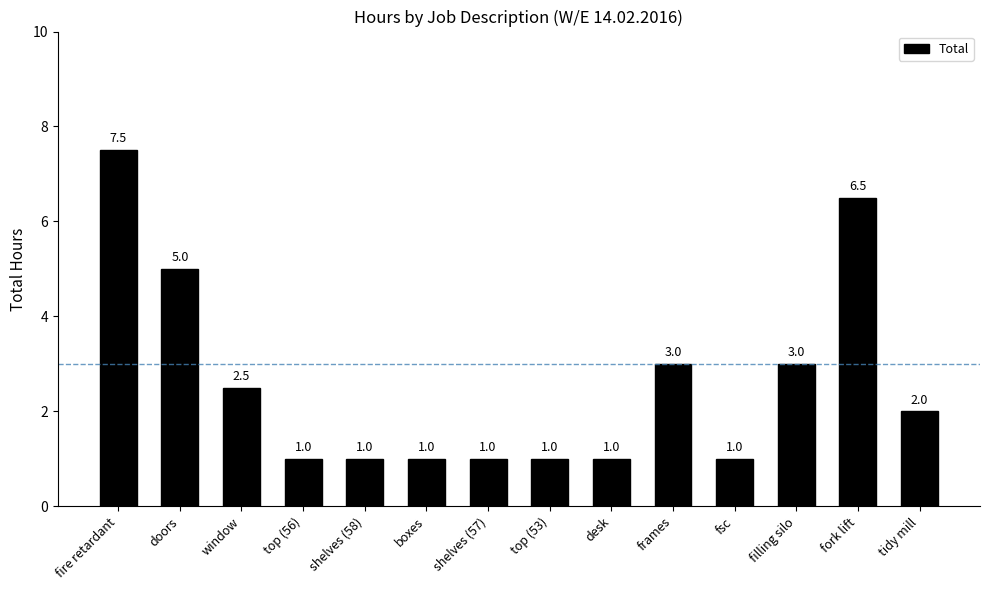

How many categories are shown in the chart?

14